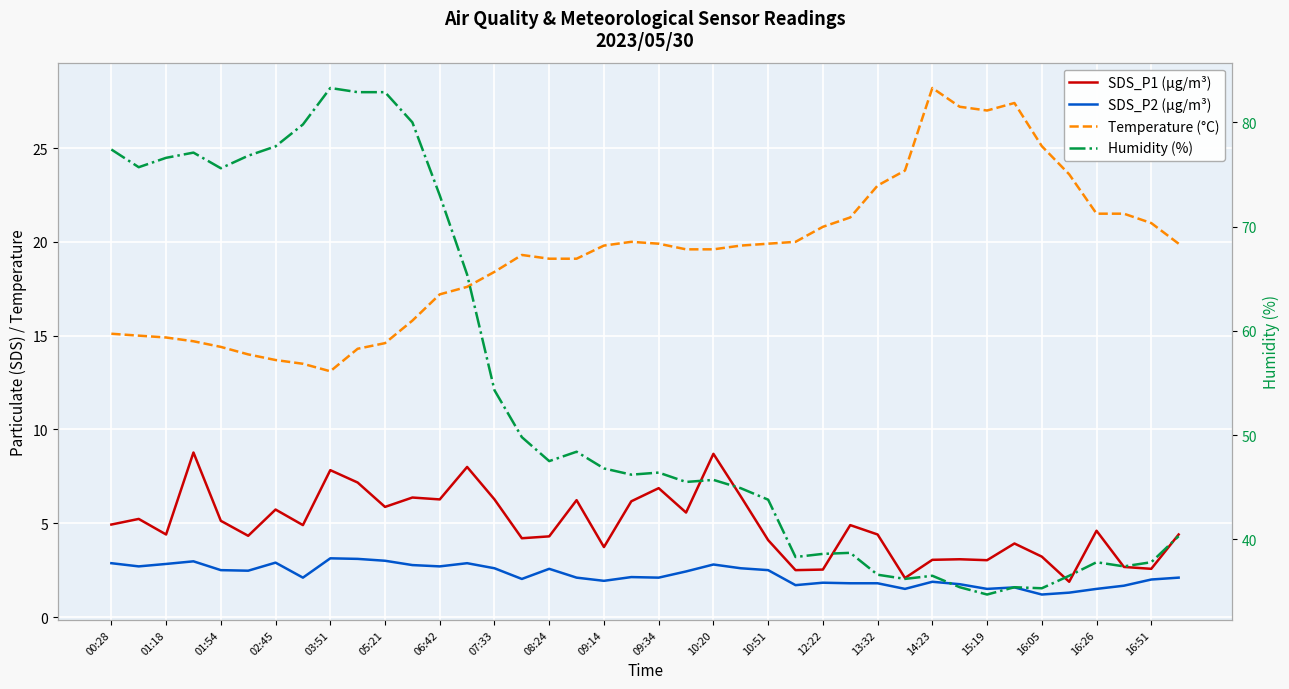

True or false: Temperature (°C) and SDS_P2 (µg/m³) cross at least once.

False